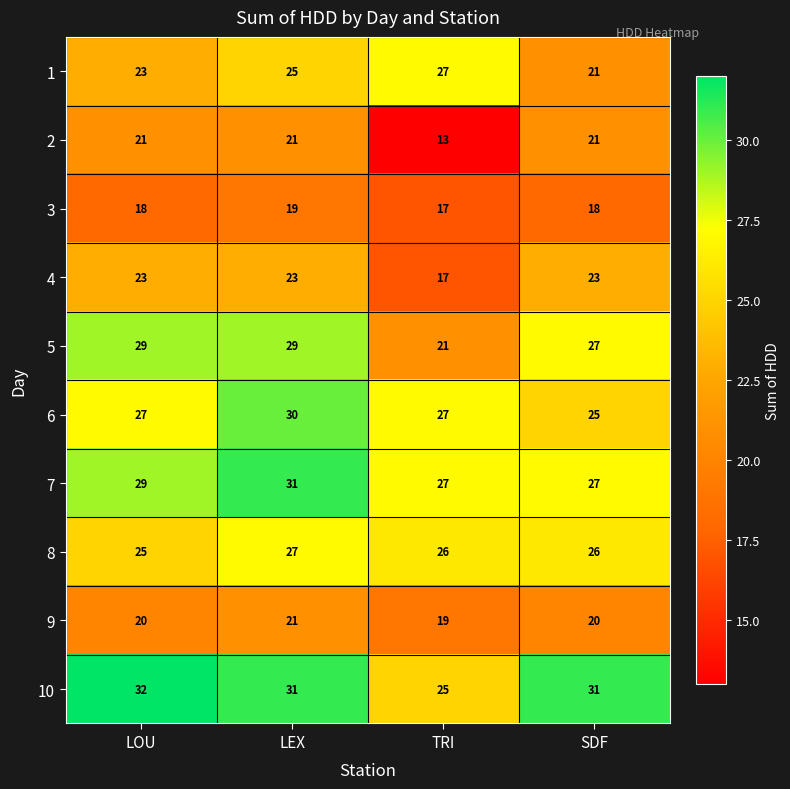

Which category has the highest value across all series?

LOU